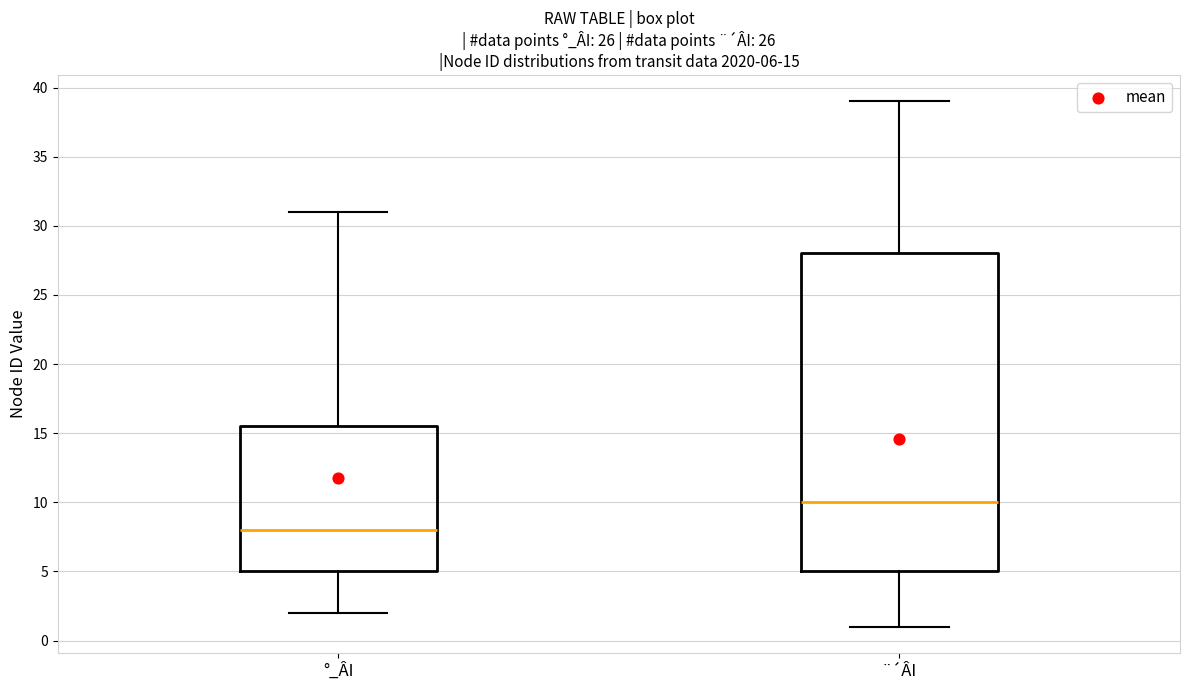

Which box is the tallest, from its lower edge to its upper edge?

¨´ÂI